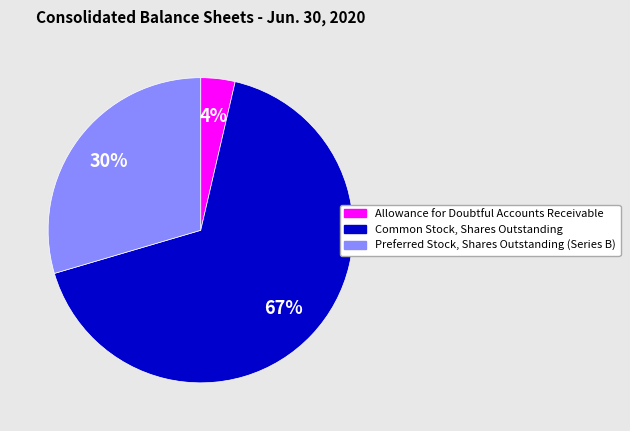

What percentage is the Allowance for Doubtful Accounts Receivable slice, to the nearest percent?

4%